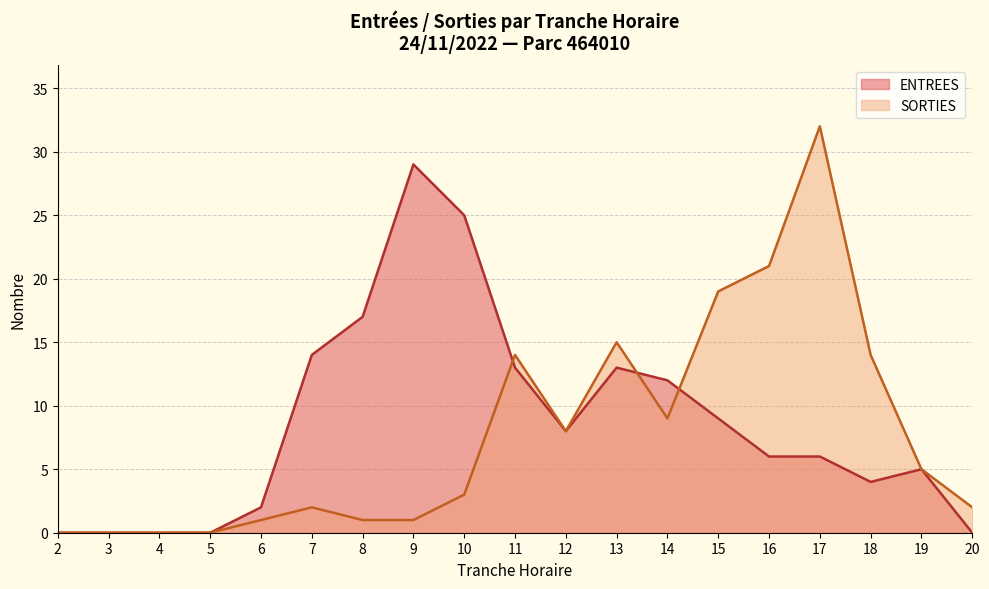

Which series has the largest total across all categories?

ENTREES